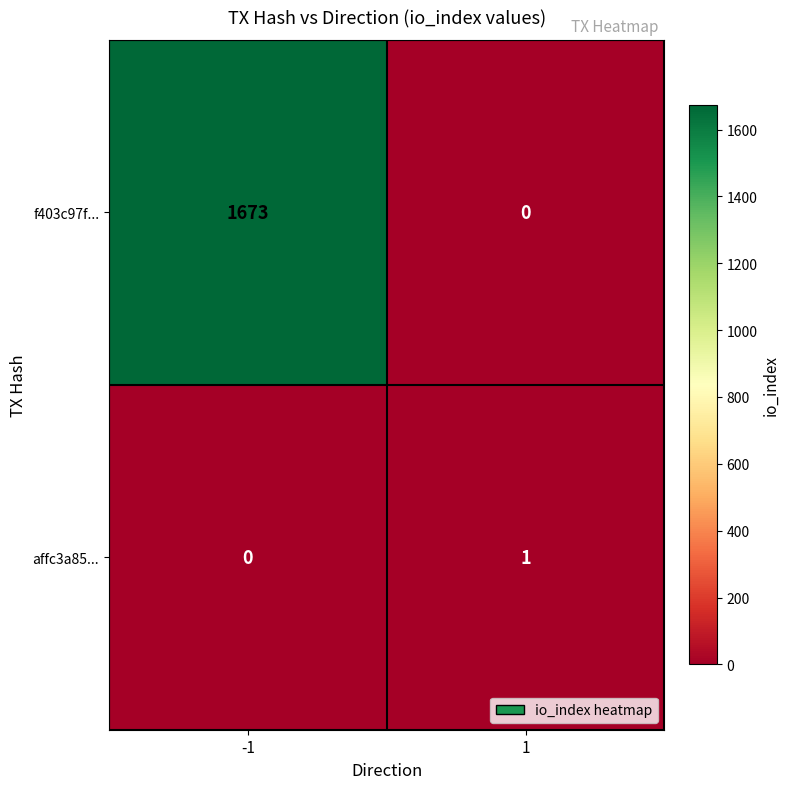

Reading left to right, list all the values displayed in this chart.

f403c97f...: 1673	0
affc3a85...: 0	1